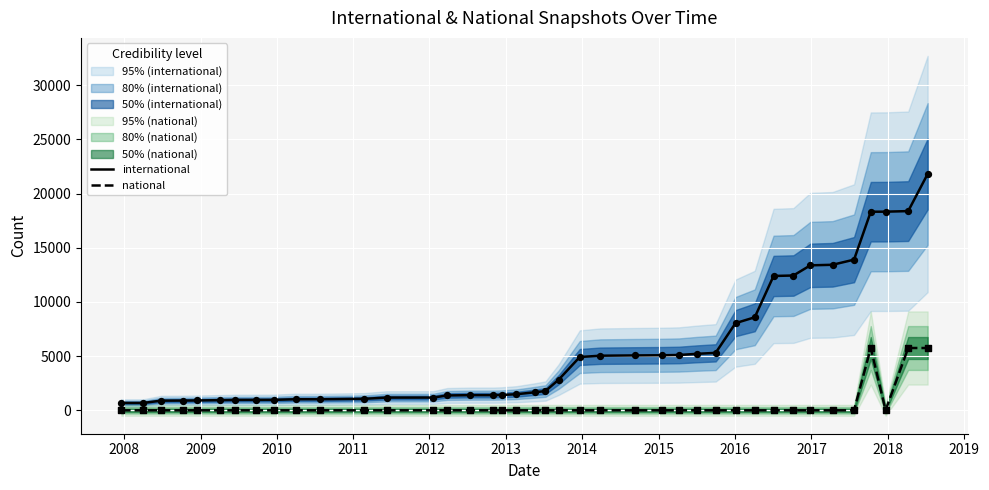

Is the value of national at 30 greater than the value of international at 22?

No